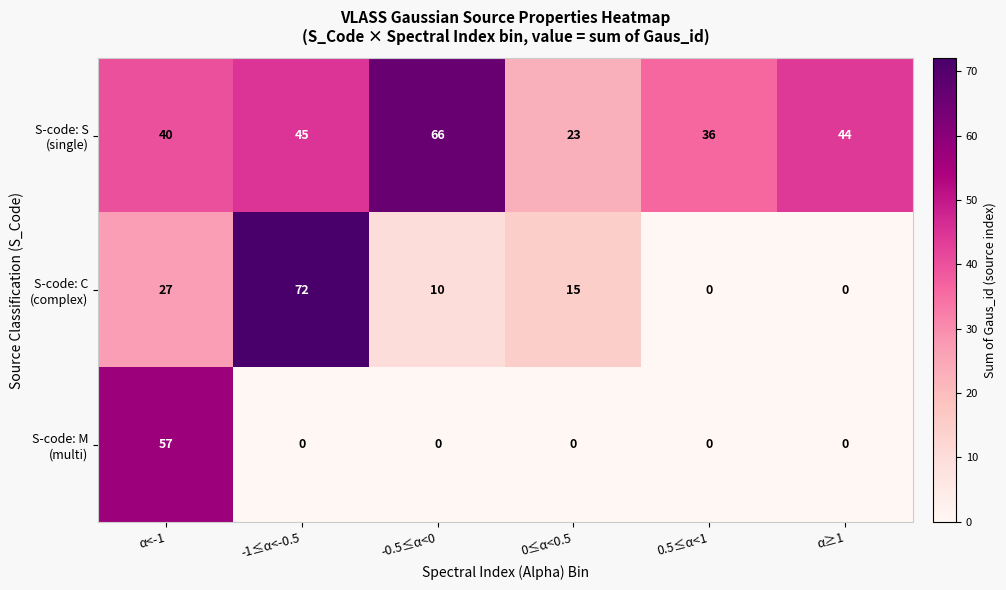

What is the spread (max minus min) of values at -1≤α<-0.5?

72